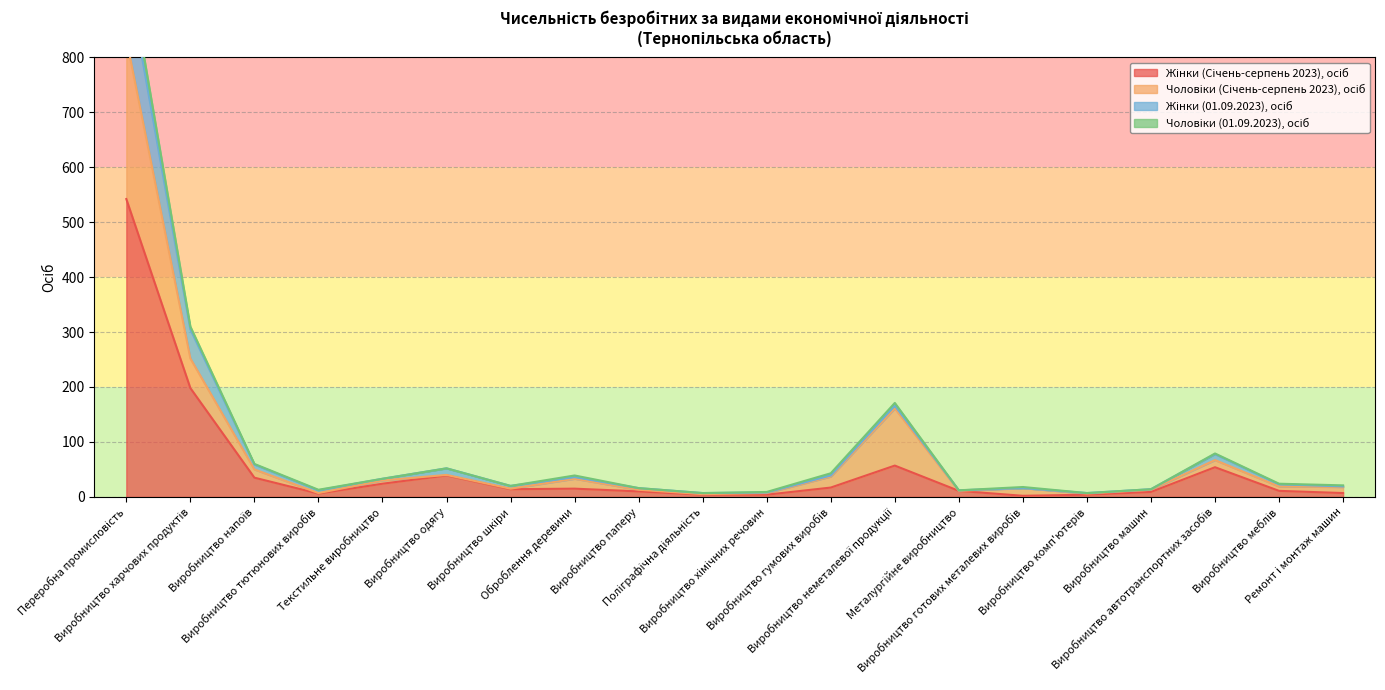

What position from the right is Виробництво одягу?

15